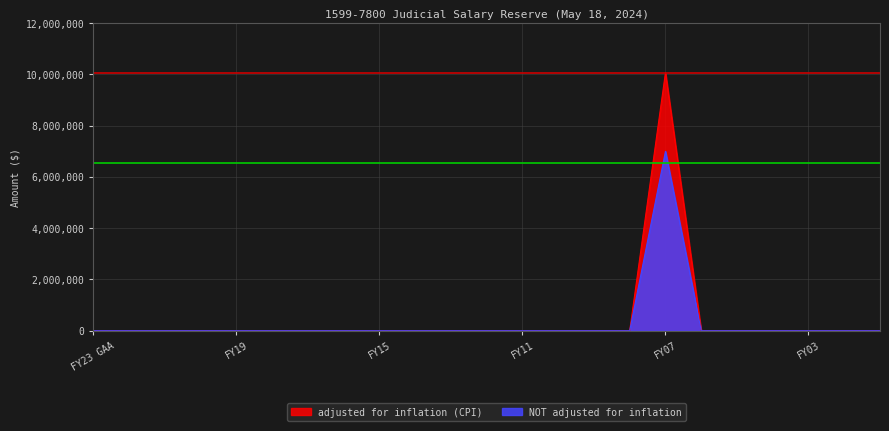

True or false: adjusted for inflation (CPI) and NOT adjusted for inflation intersect in this chart.

False